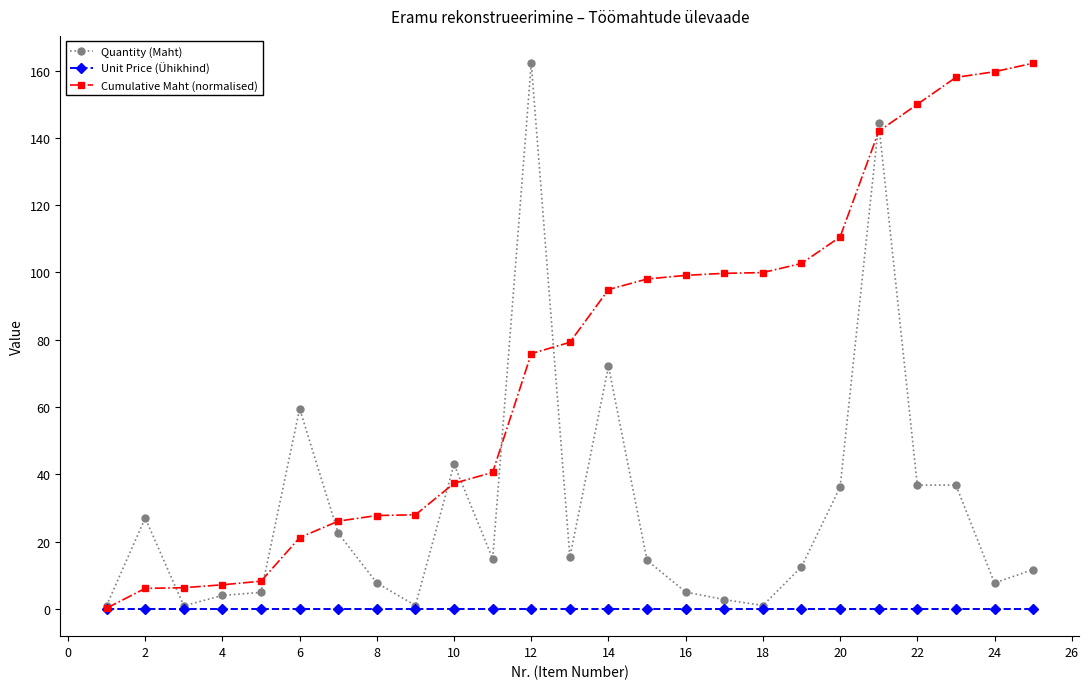

At how many categories does at least one series exceed 63?

14